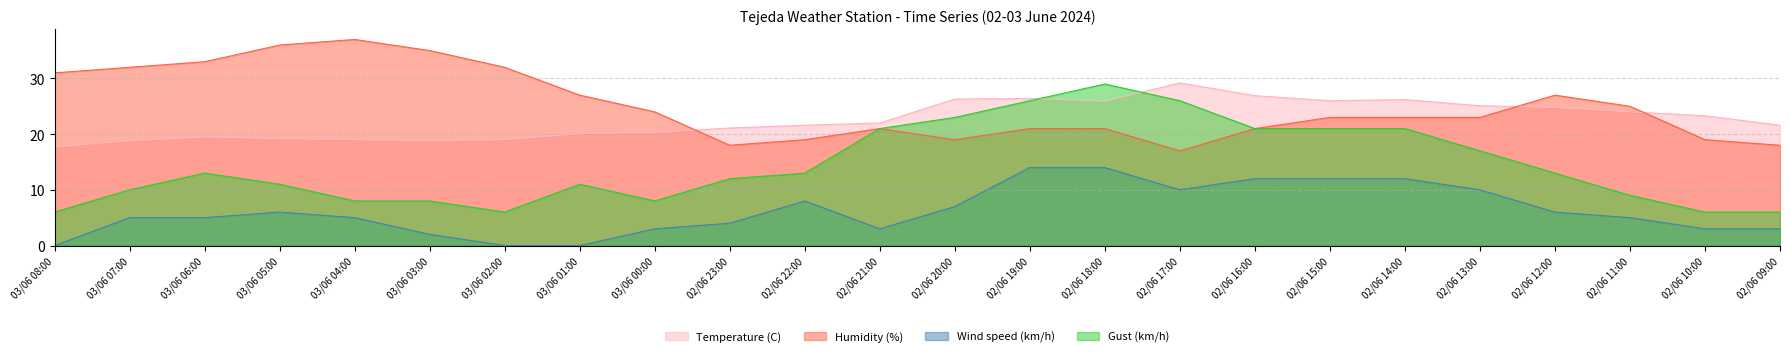

What is the label of the 7th point from the right?

02/06 15:00